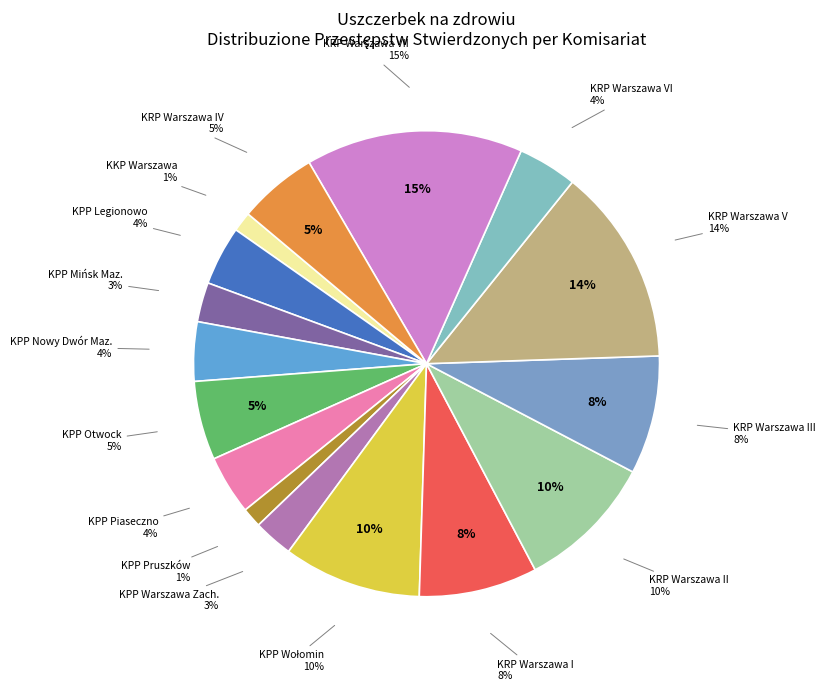

Combined, do KPP Legionowo and KPP Otwock account for over 50%?

No